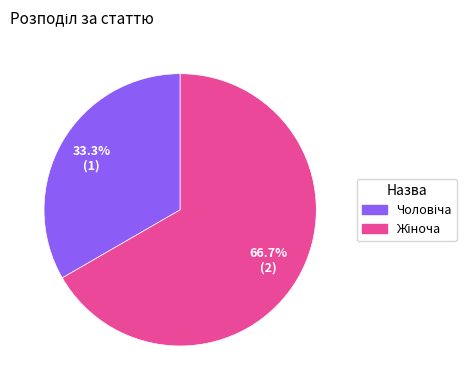

Is there any slice that represents more than half of the pie?

Yes